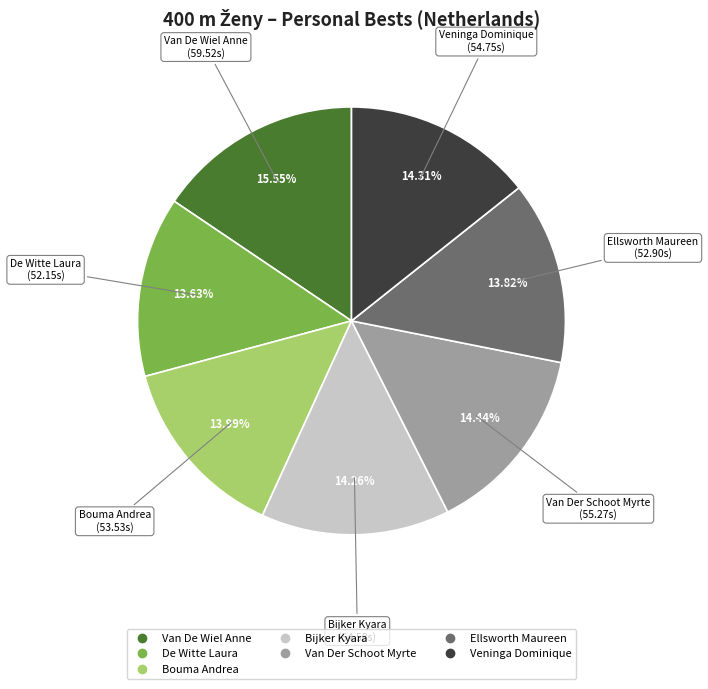

To the nearest percent, what percentage of the pie is Bijker Kyara?

14%